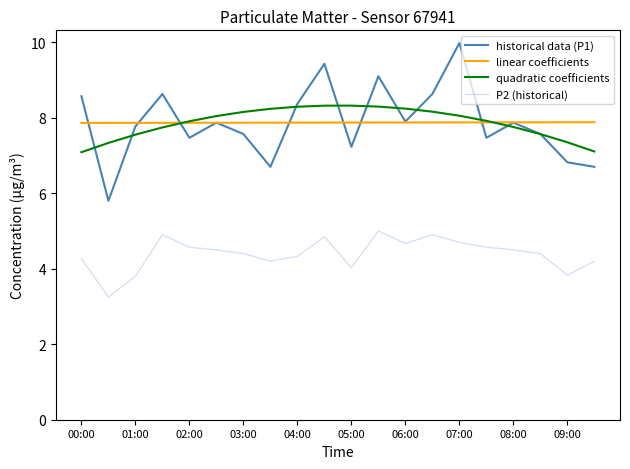

True or false: quadratic coefficients and historical data (P1) cross at least once.

True